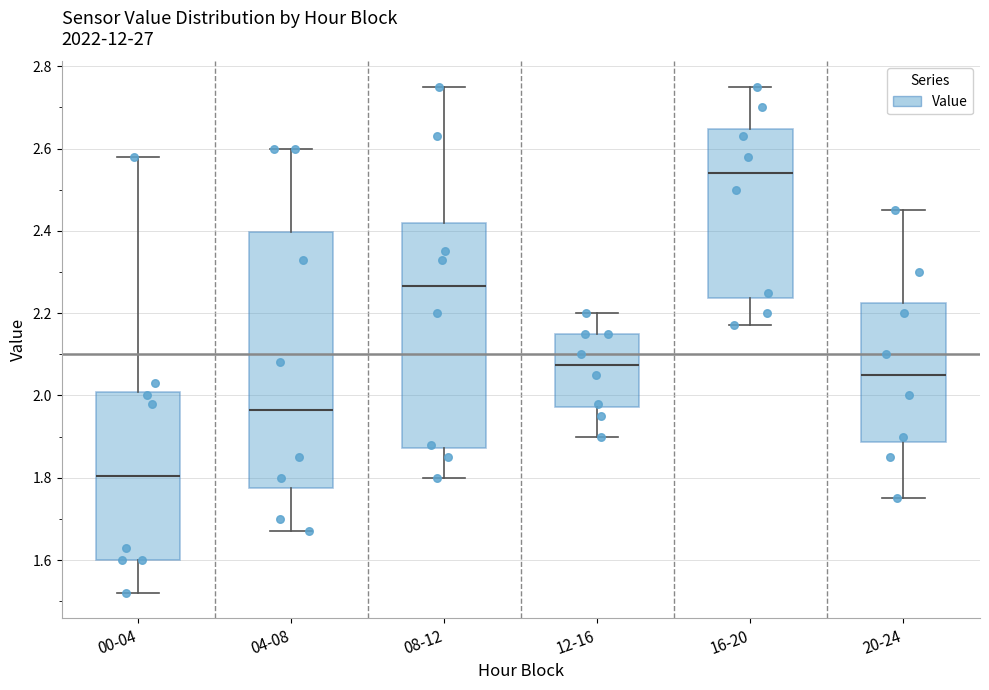

Which box has the lowest median line?

00-04